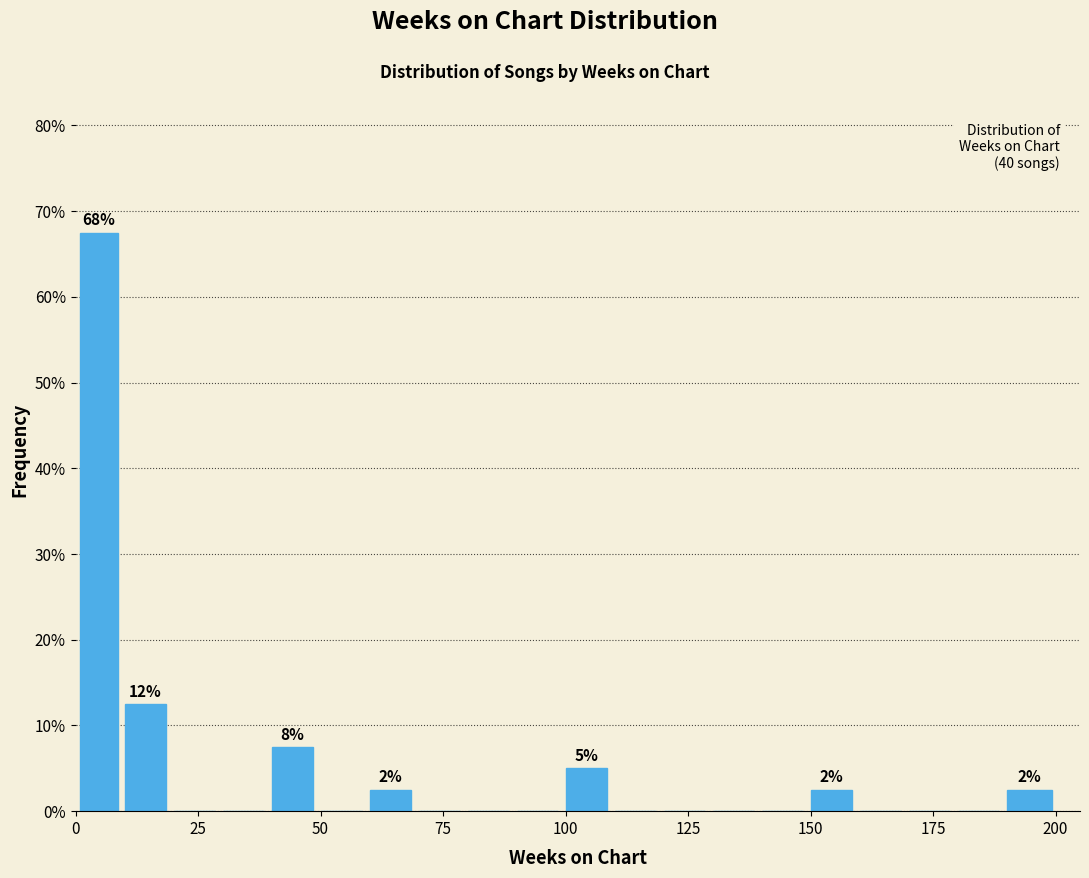

Around what value on the x-axis is the tallest bar? Give the approximate position of its centre, as read against the axis.

5